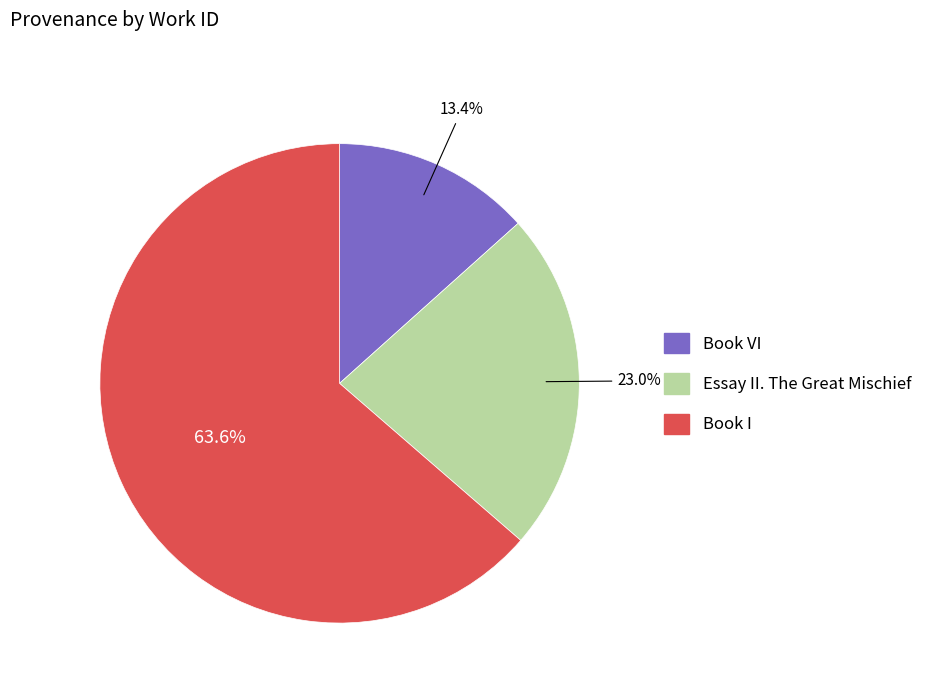

The Book I slice represents 69% of the pie. True or false?

False